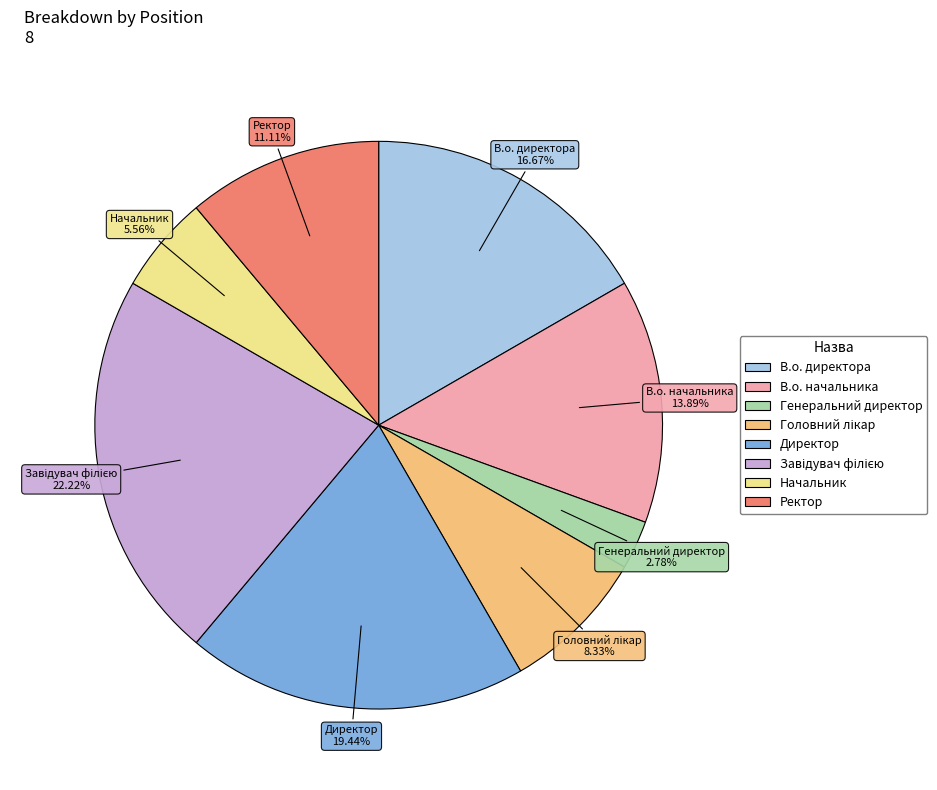

What percentage do Генеральний директор and В.о. начальника together represent?

16.7%